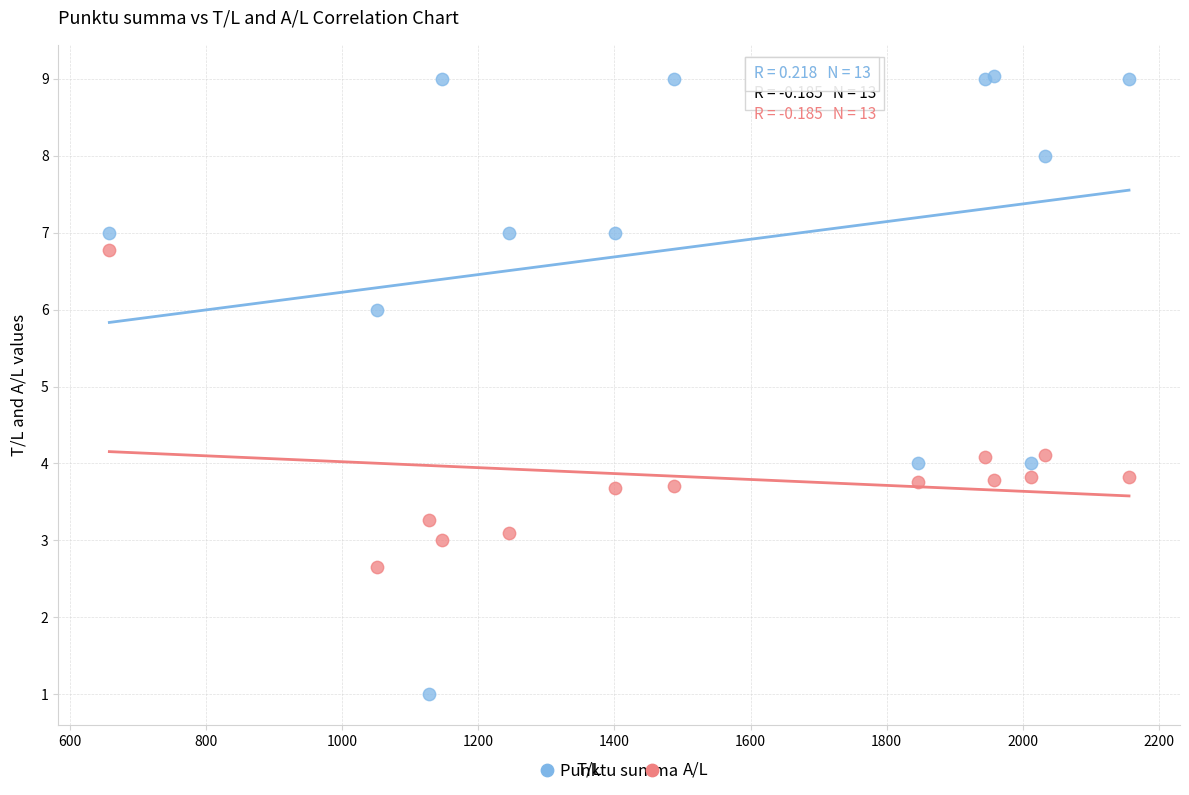

Which series has the widest spread of Y values?

T/L